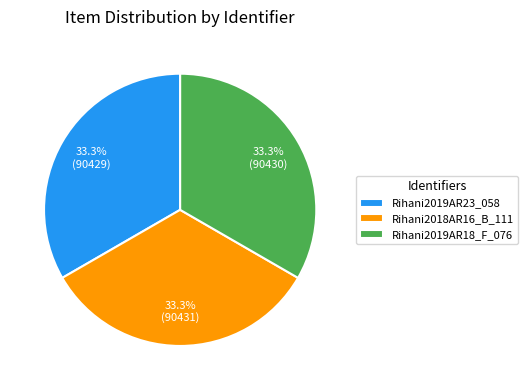

Does any single category account for the majority?

No